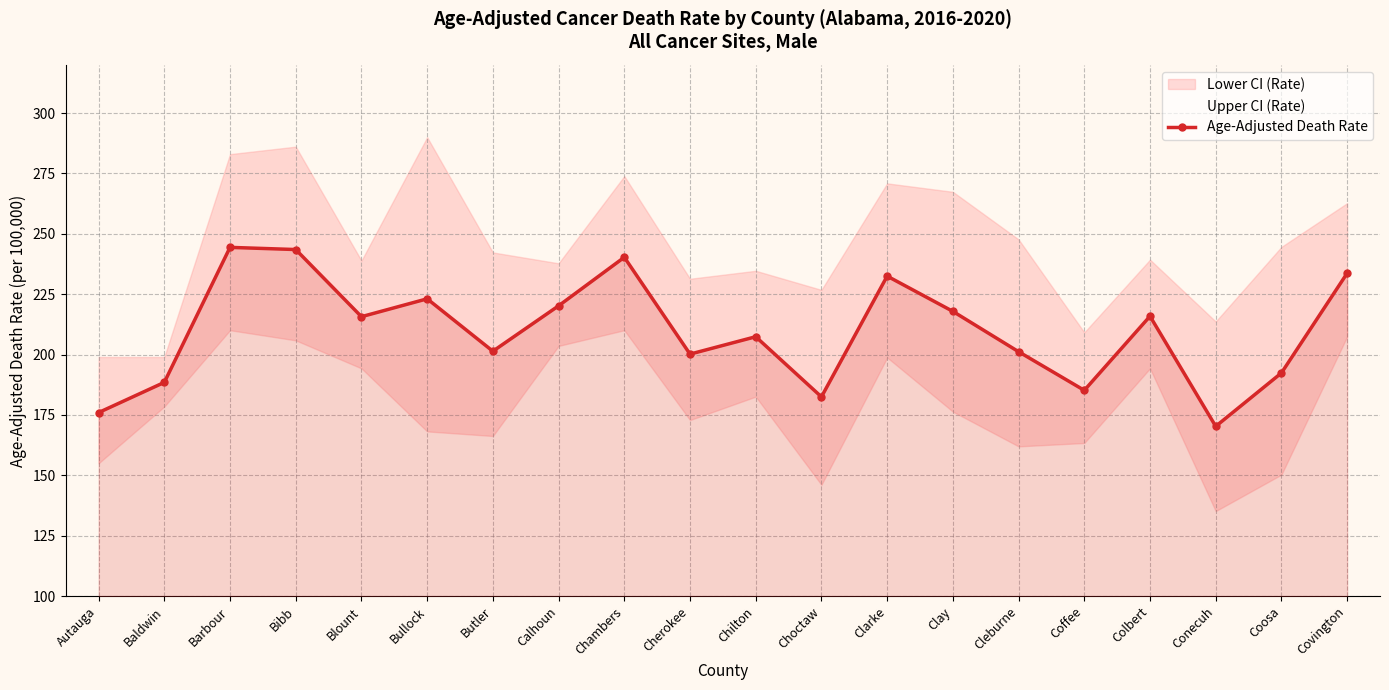

How many values exceed 215?

10